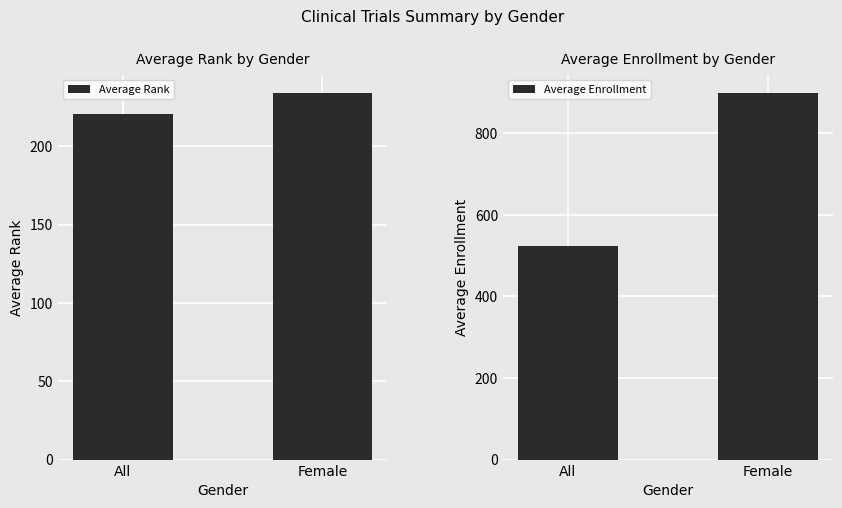

Reading left to right, extract all data points from this chart.

Average Rank: All=220.4	Female=234.0
Average Enrollment: All=523.3	Female=898.3